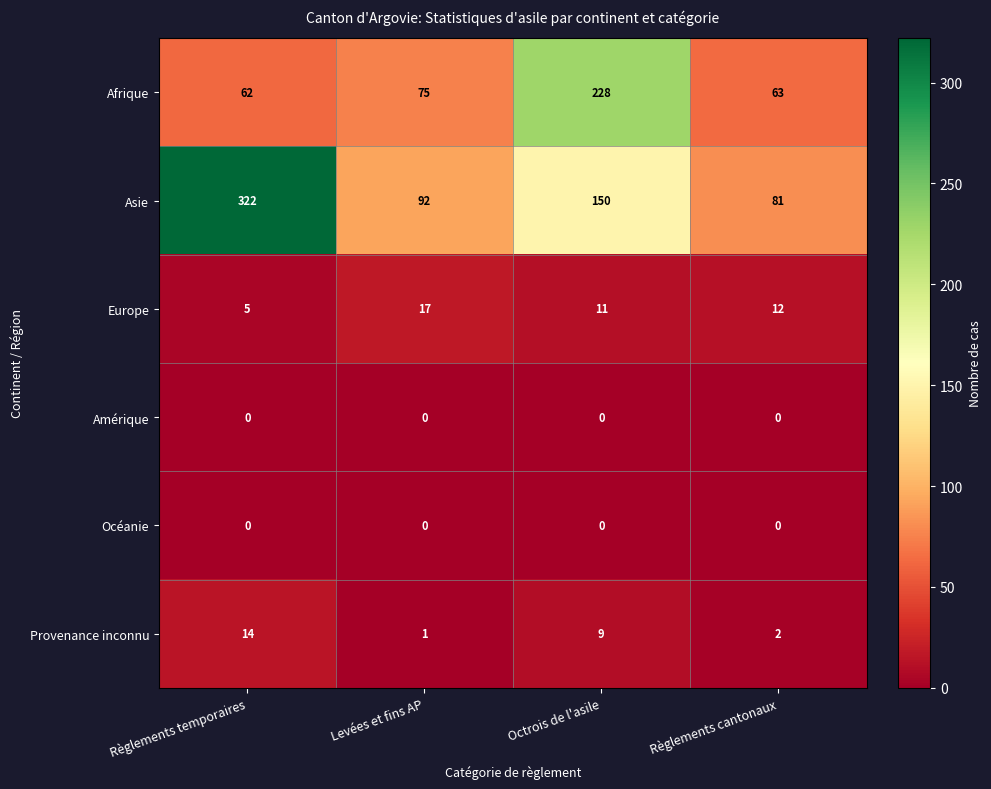

Rank the categories by Provenance inconnu value from highest to lowest.

Règlements temporaires, Octrois de l'asile, Règlements cantonaux, Levées et fins AP